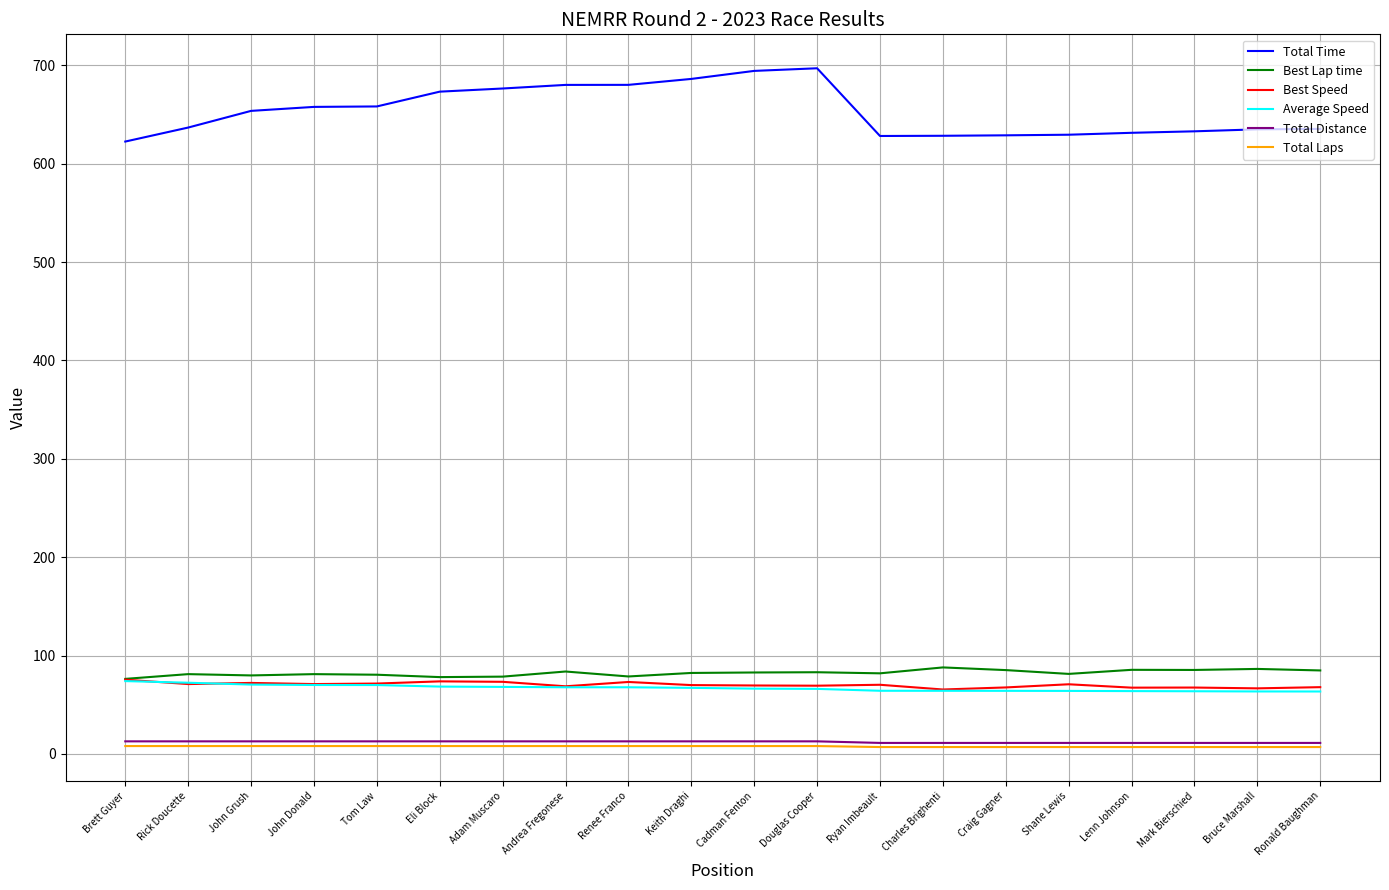

True or false: Best Speed and Total Distance cross at least once.

False